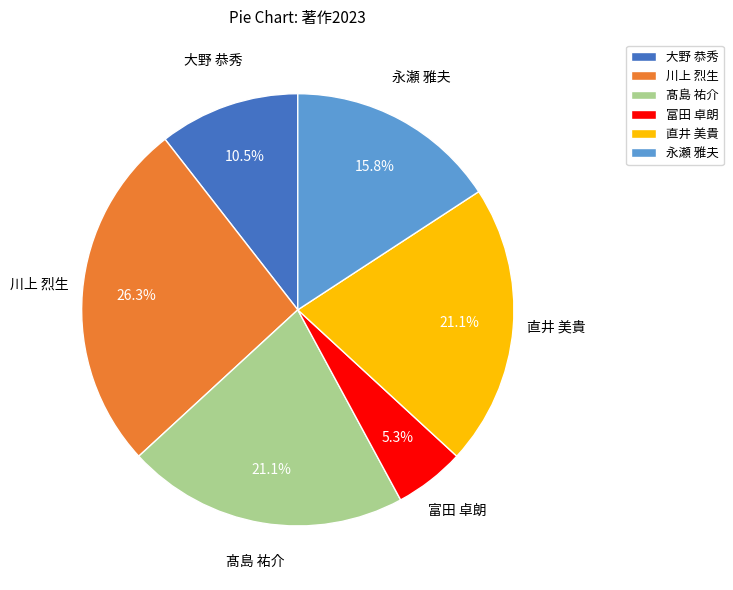

How many segments does this pie chart have?

6